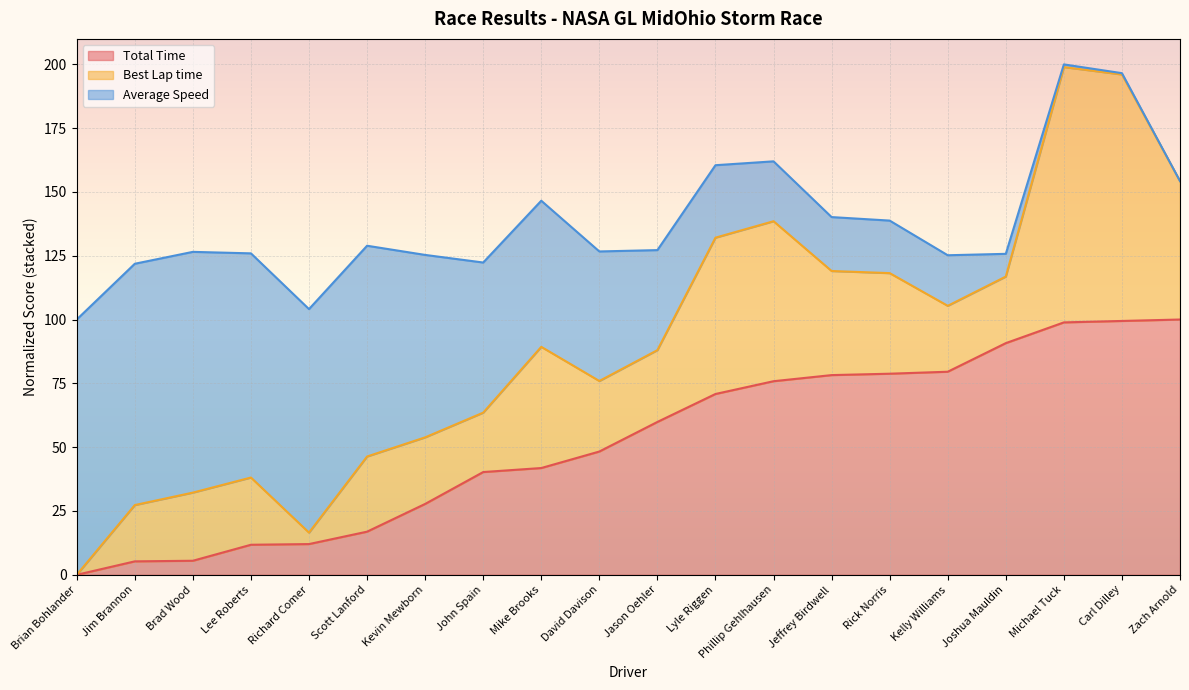

Which series has the largest range (max minus min)?

Total Time